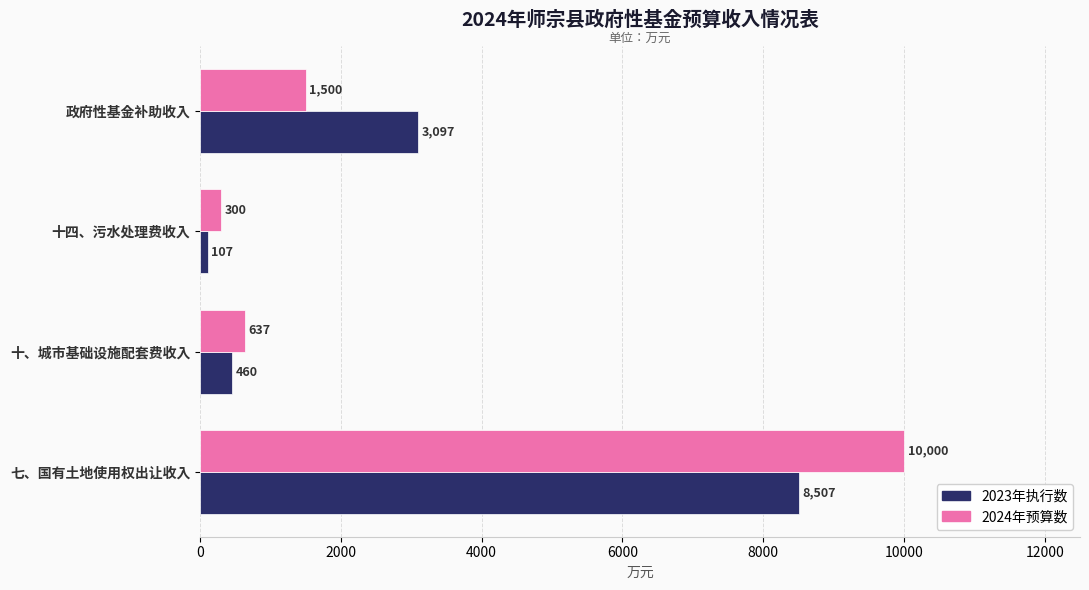

What is the average value of the 2023年执行数 series?

3043